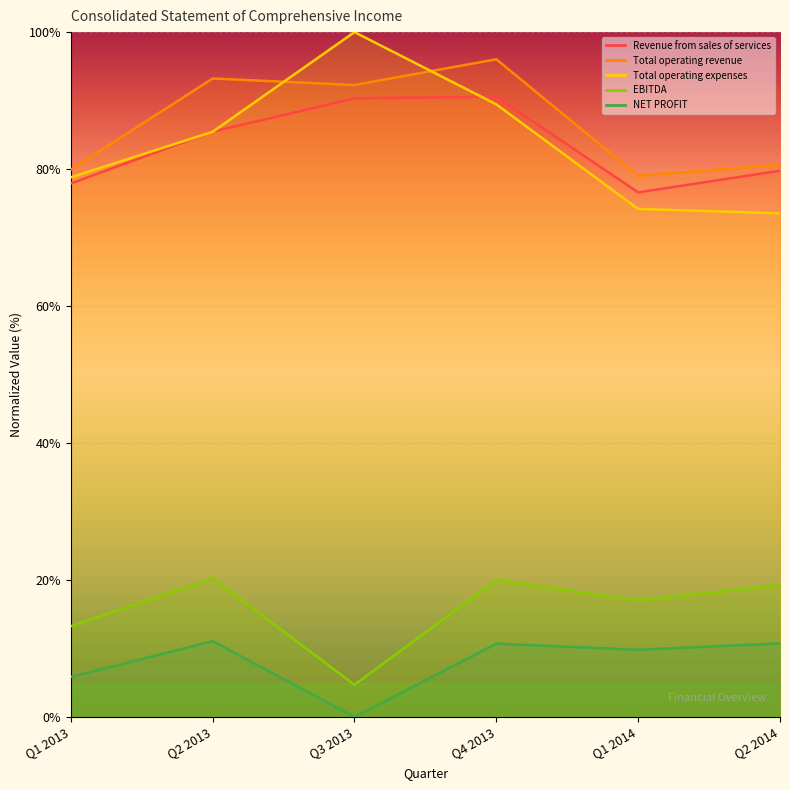

What position from the right is Q3 2013?

4